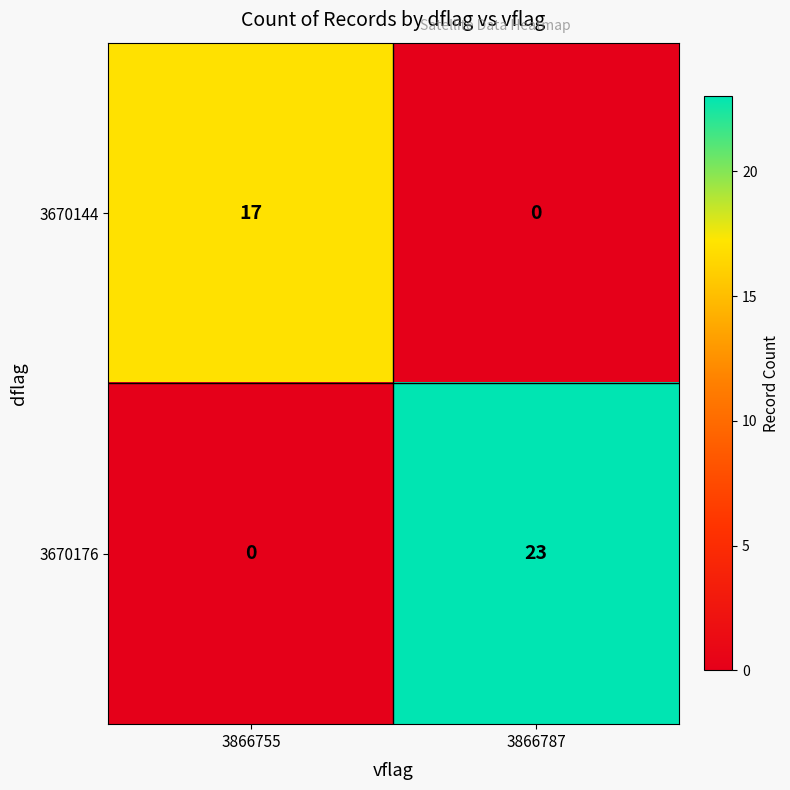

What is the difference between the highest and lowest values at 3866787?

23